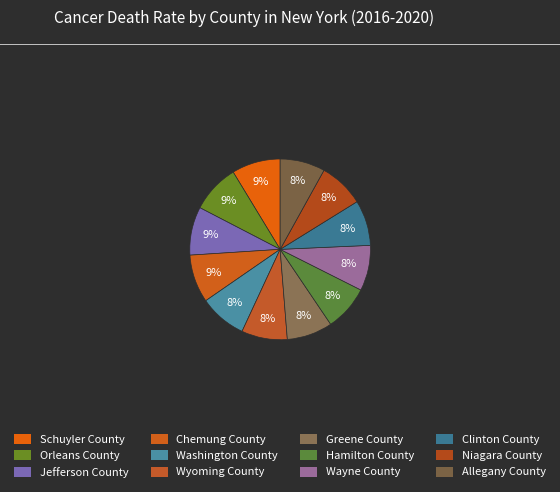

How many segments does this pie chart have?

12